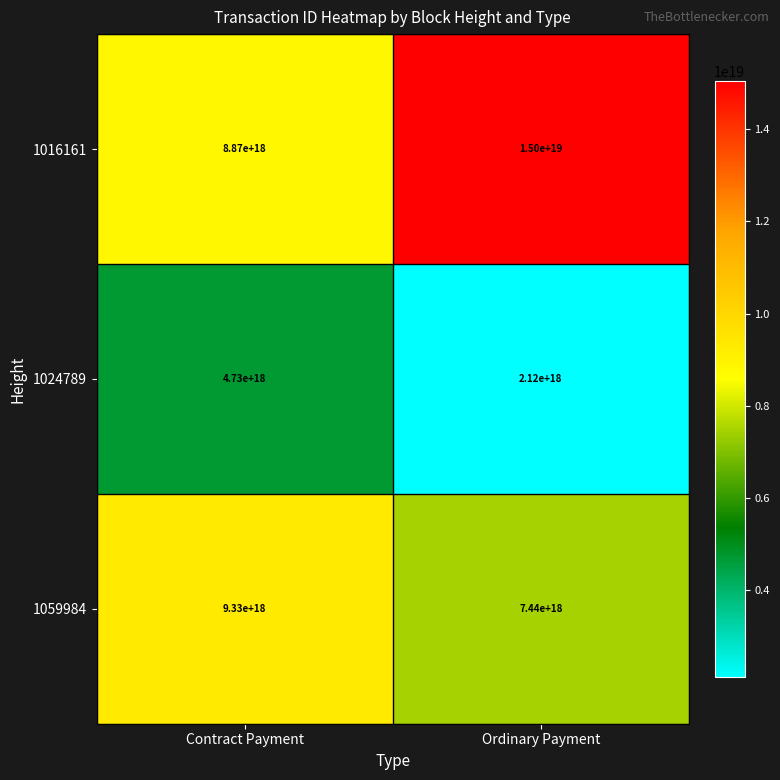

At how many categories does at least one series exceed 12929116072894636032?

1